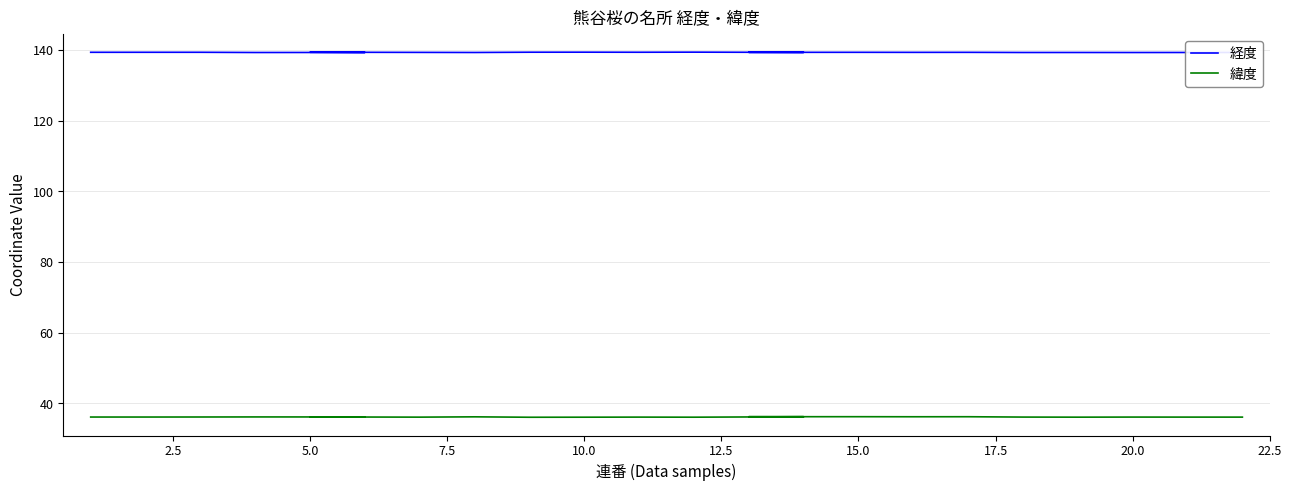

What is the difference between the maximum and minimum values in the 緯度 series?

0.2